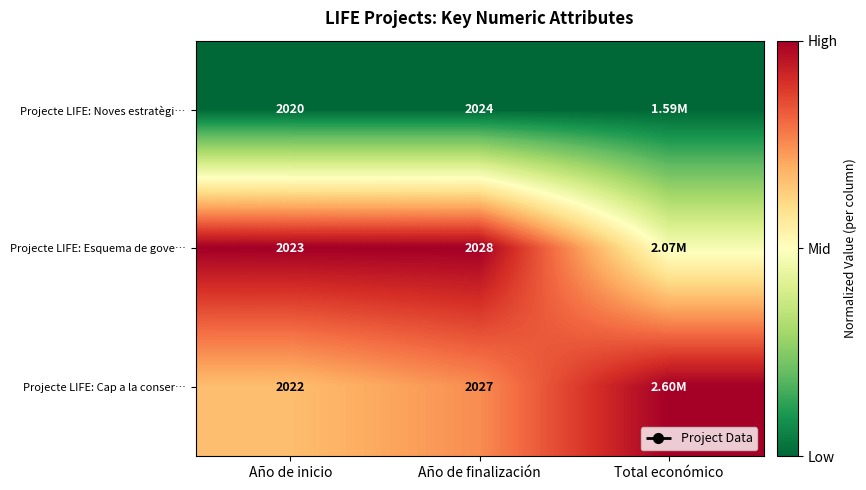

How many categories are shown in the chart?

3